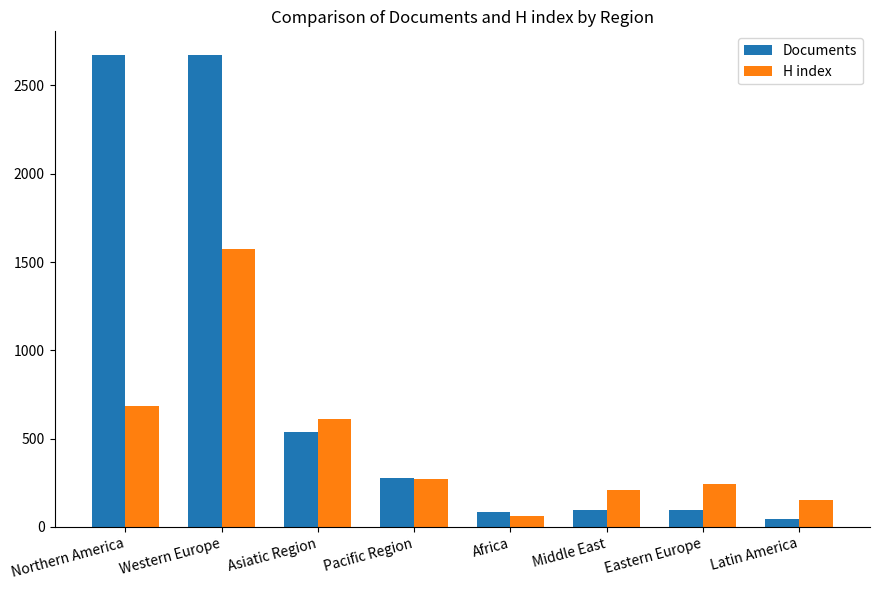

How many groups of bars are there?

8